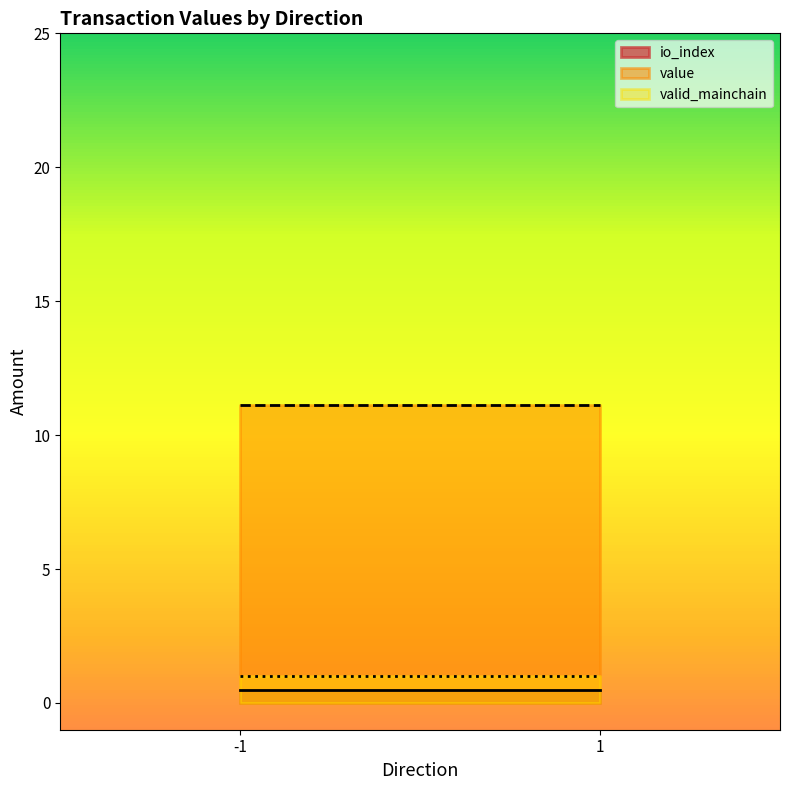

The value series shows 3.5 at -1. True or false?

False